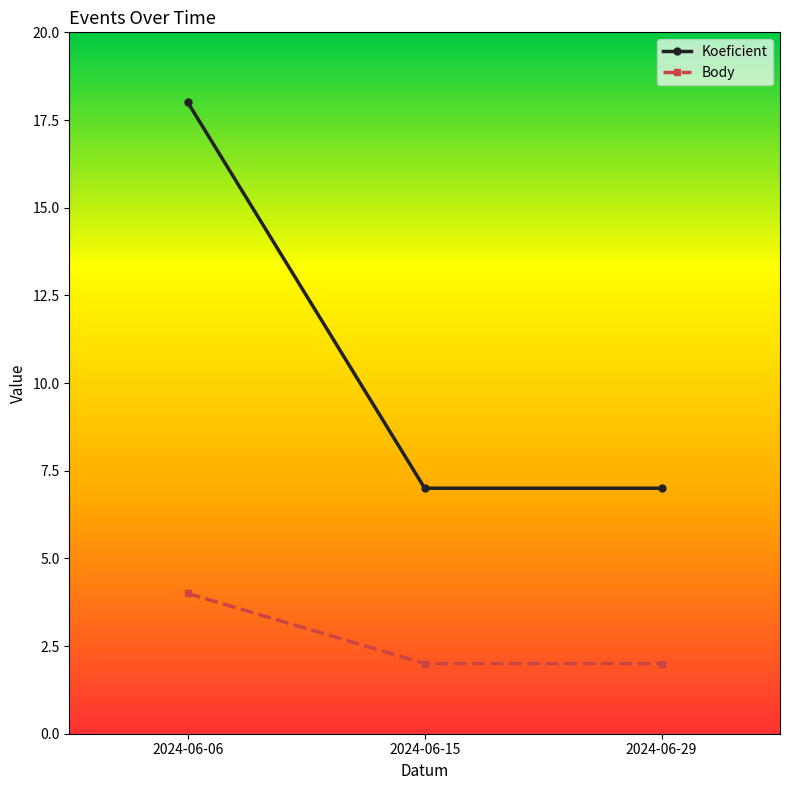

What is the difference between the maximum and minimum values in the Body series?

2